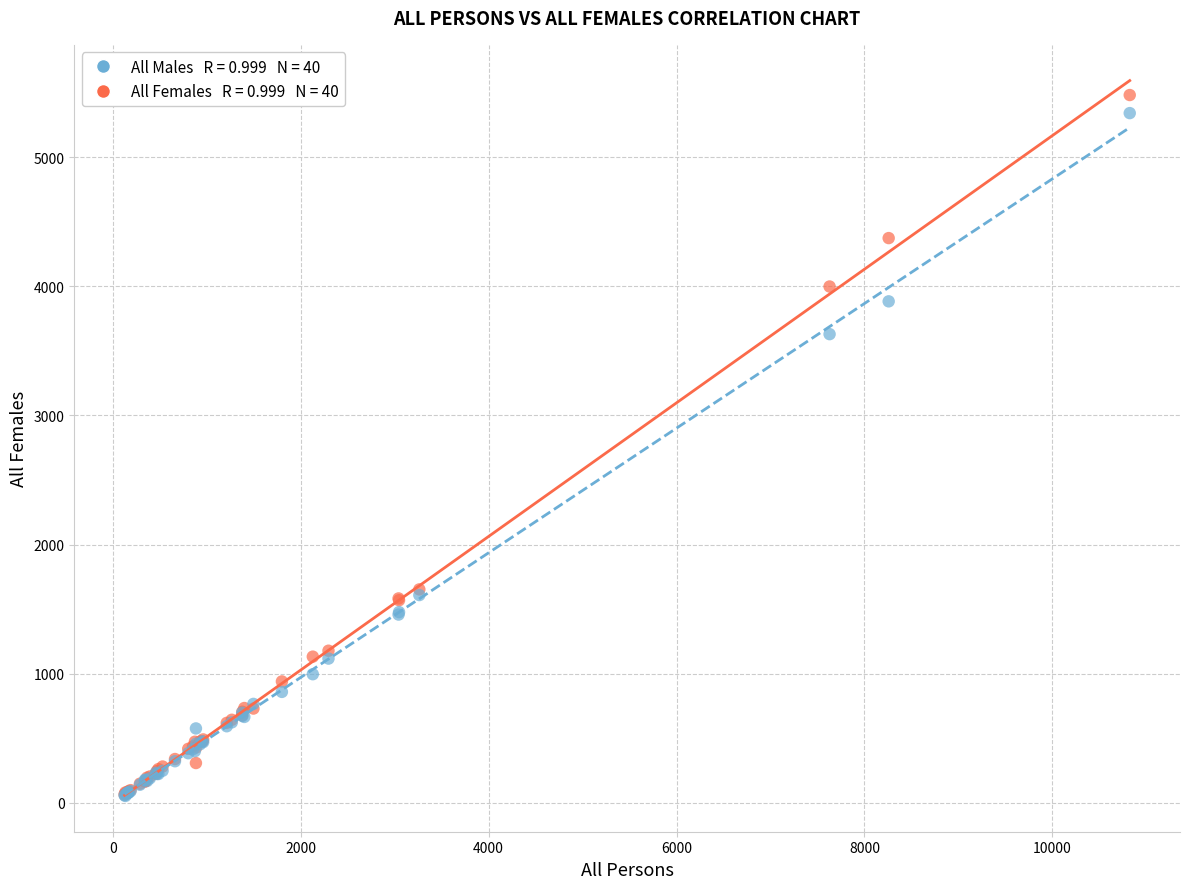

Across all series, what Y value is closest to 2767?

3630